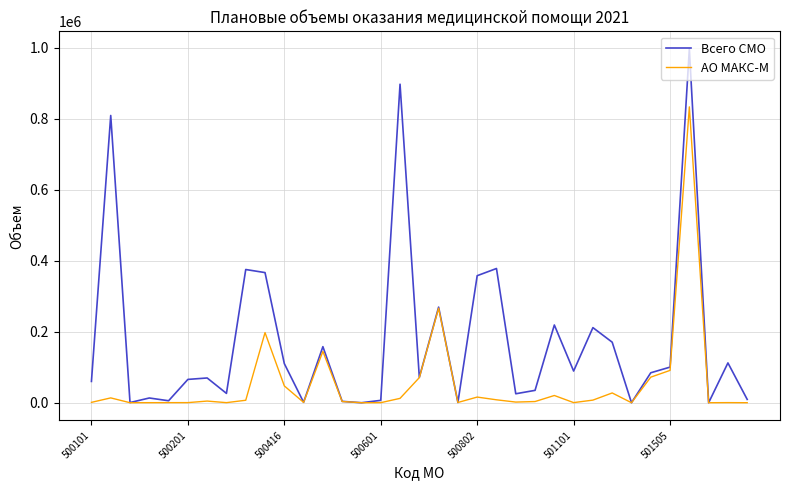

What is the maximum value shown in the chart?

995878.2